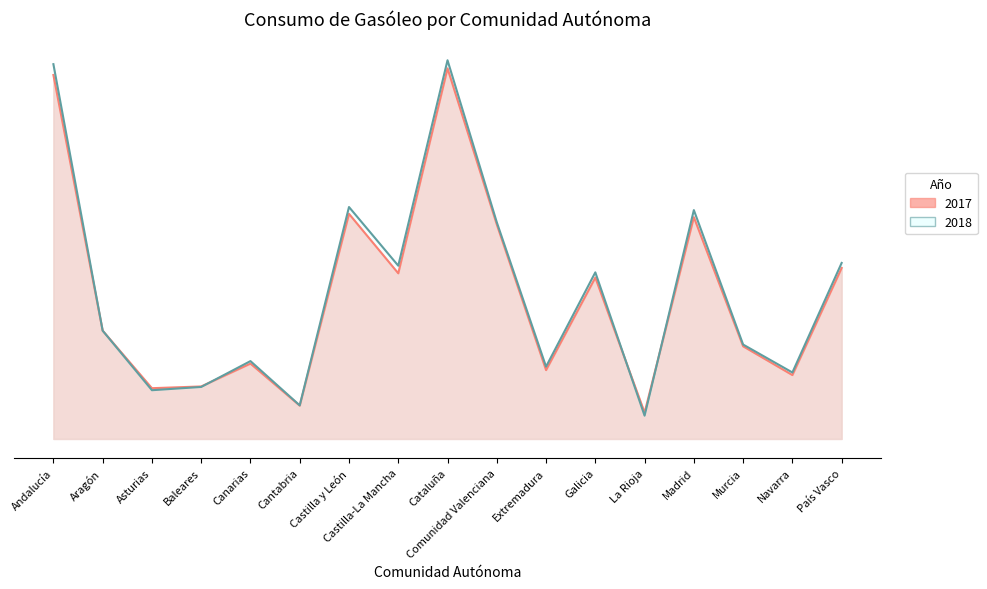

Rank the series by their average value, from highest to lowest.

2018, 2017